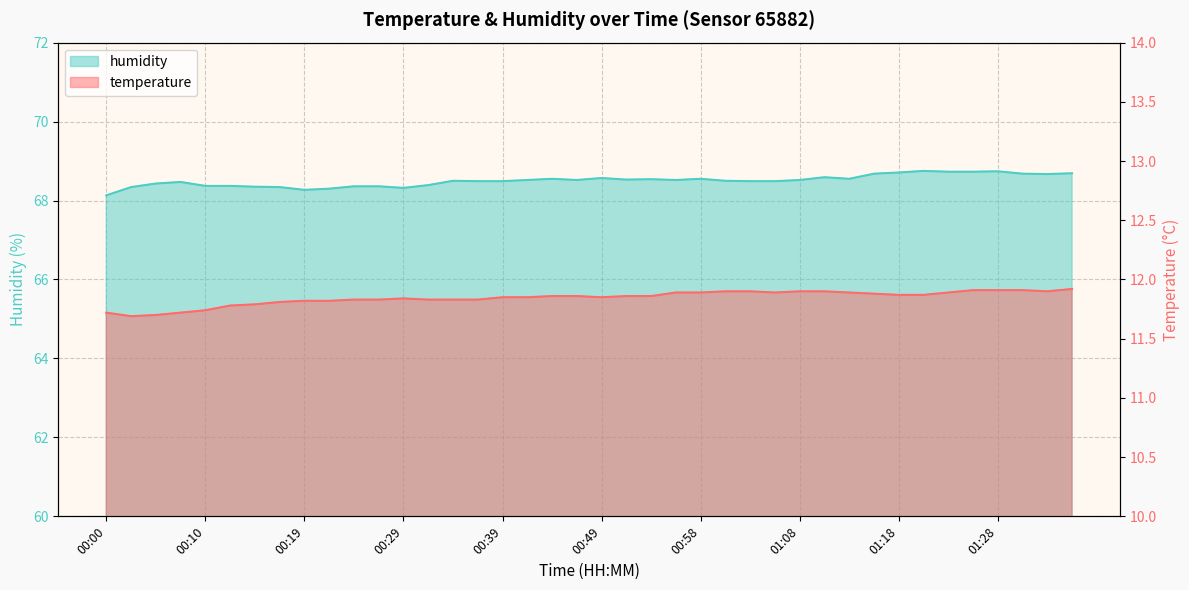

Which has a higher value, 00:17 or 00:58?

00:58